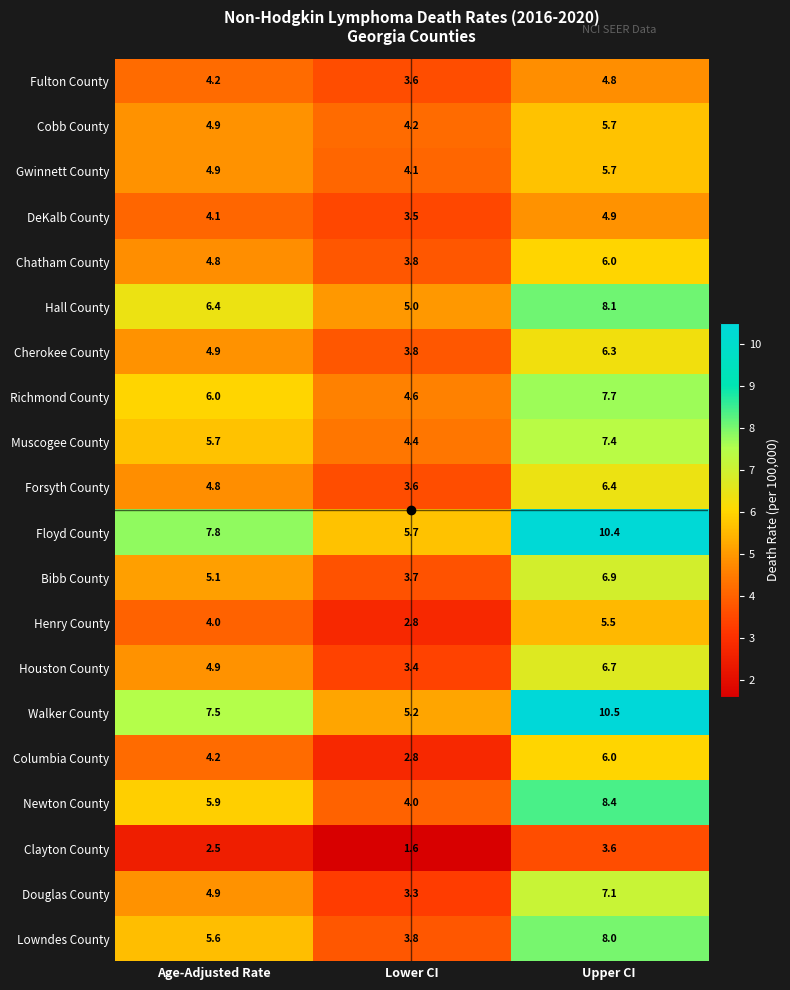

At which category is the sum across all series the highest?

Upper CI